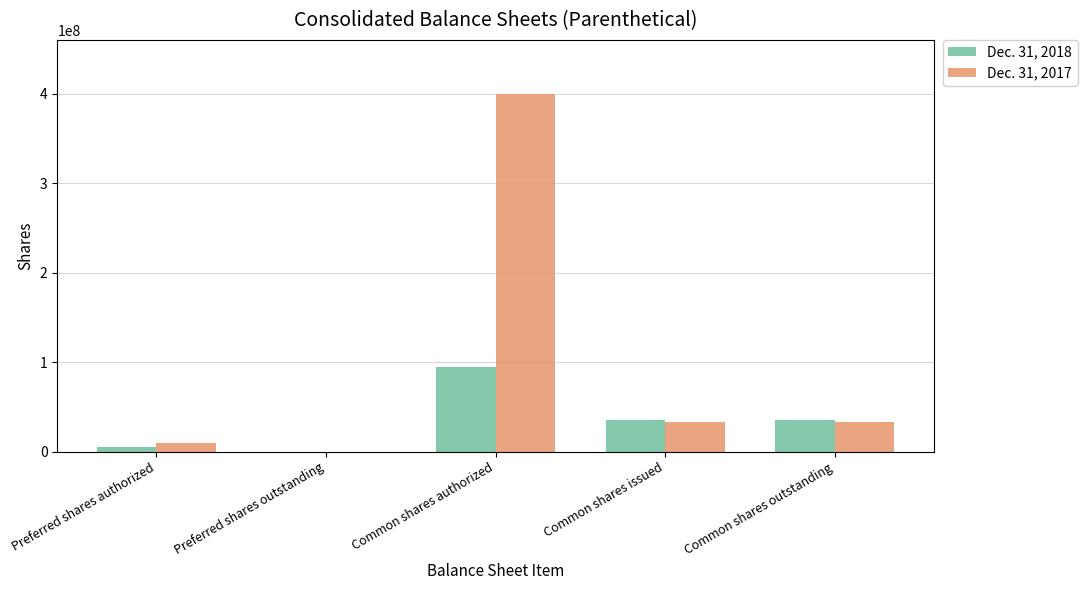

Count the number of data series in this chart.

2